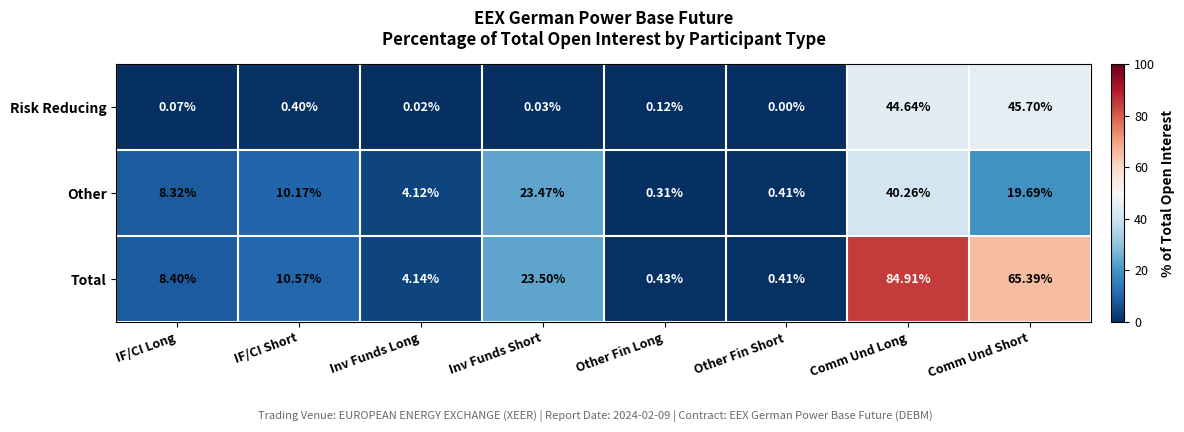

Count the number of data series in this chart.

3